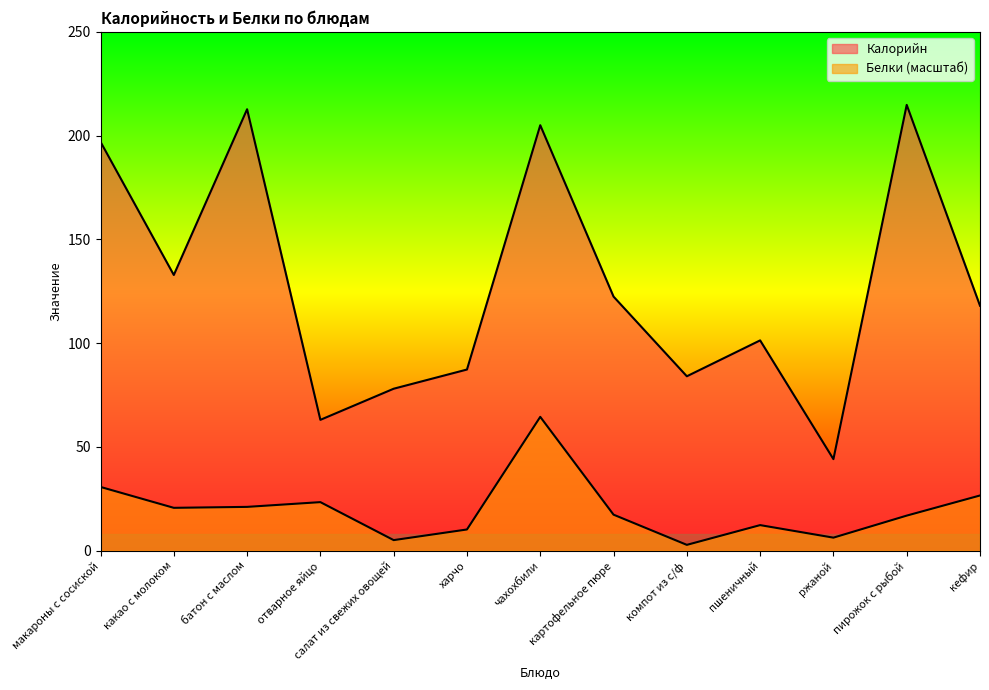

Reading right to left, list all the values displayed in this chart.

Калорийн: кефир=118.0	пирожок с рыбой=214.8	ржаной=44.1	пшеничный=101.3	компот из с/ф=84.0	картофельное пюре=122.4	чахохбили=205.0	харчо=87.2	салат из свежих овощей=78.0	отварное яйцо=63.0	батон с маслом=212.7	какао с молоком=132.8	макароны с сосиской=197.0
Белки: кефир=26.5	пирожок с рыбой=16.8	ржаной=6.2	пшеничный=12.3	компот из с/ф=2.7	картофельное пюре=17.3	чахохбили=64.4	харчо=10.2	салат из свежих овощей=5.0	отварное яйцо=23.3	батон с маслом=21.1	какао с молоком=20.6	макароны с сосиской=30.7